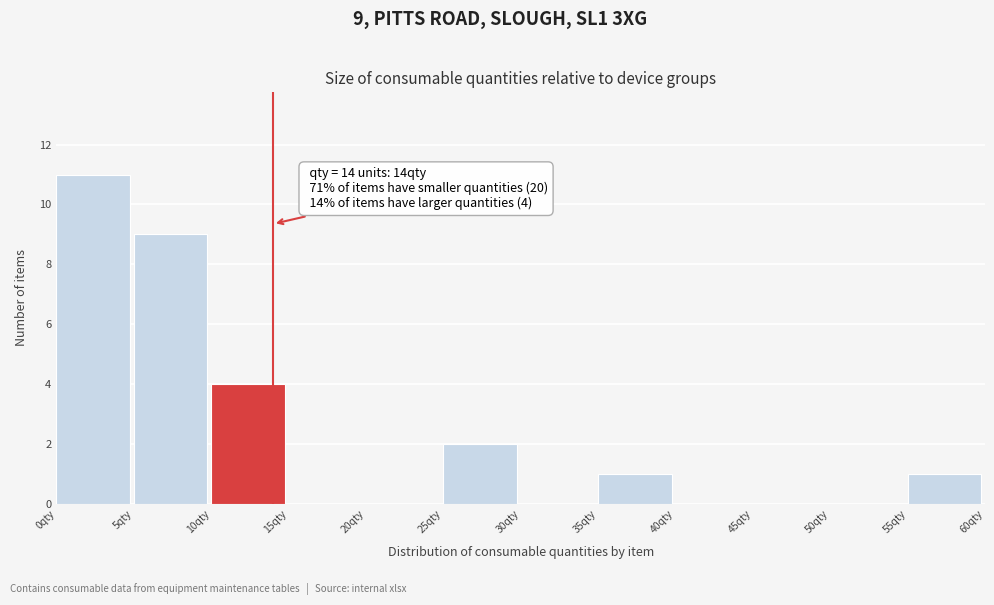

Over which range of the x-axis is the bar tallest?

0 to 5